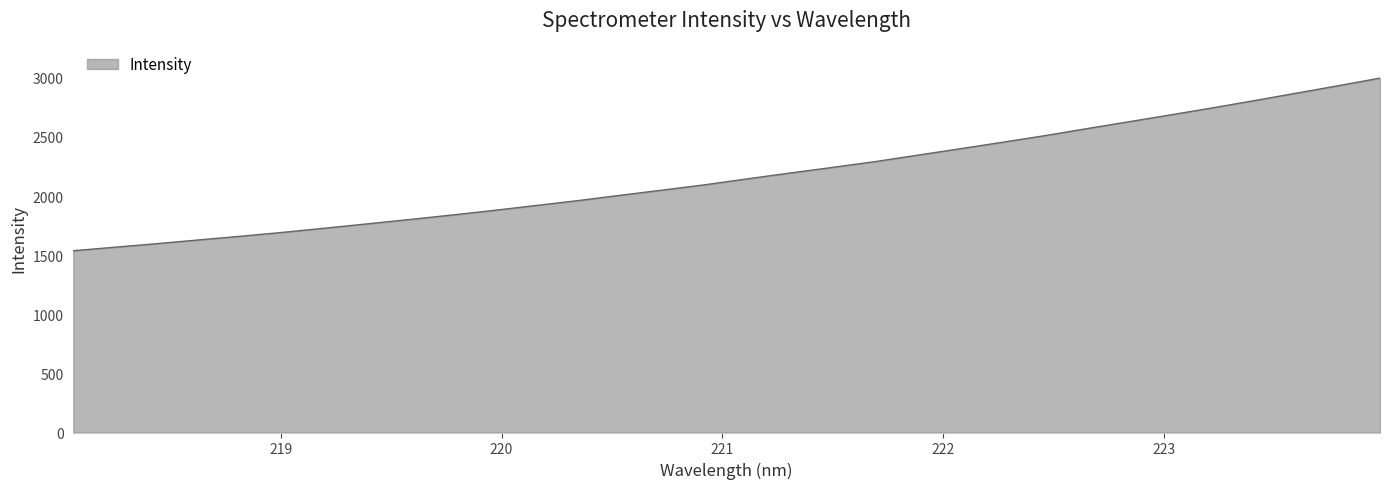

What is the difference between the maximum and minimum values?

1459.9